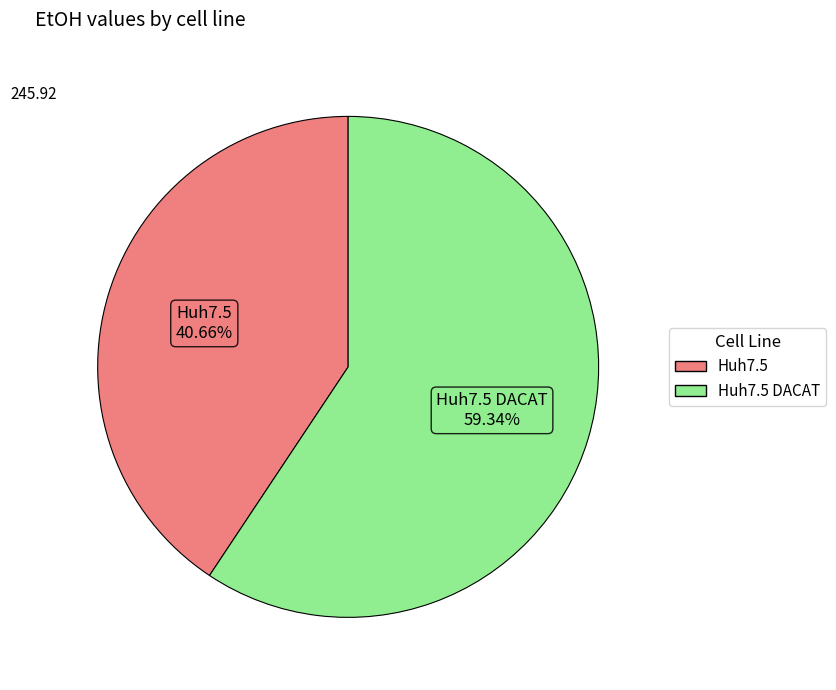

Is there any slice that represents more than half of the pie?

Yes